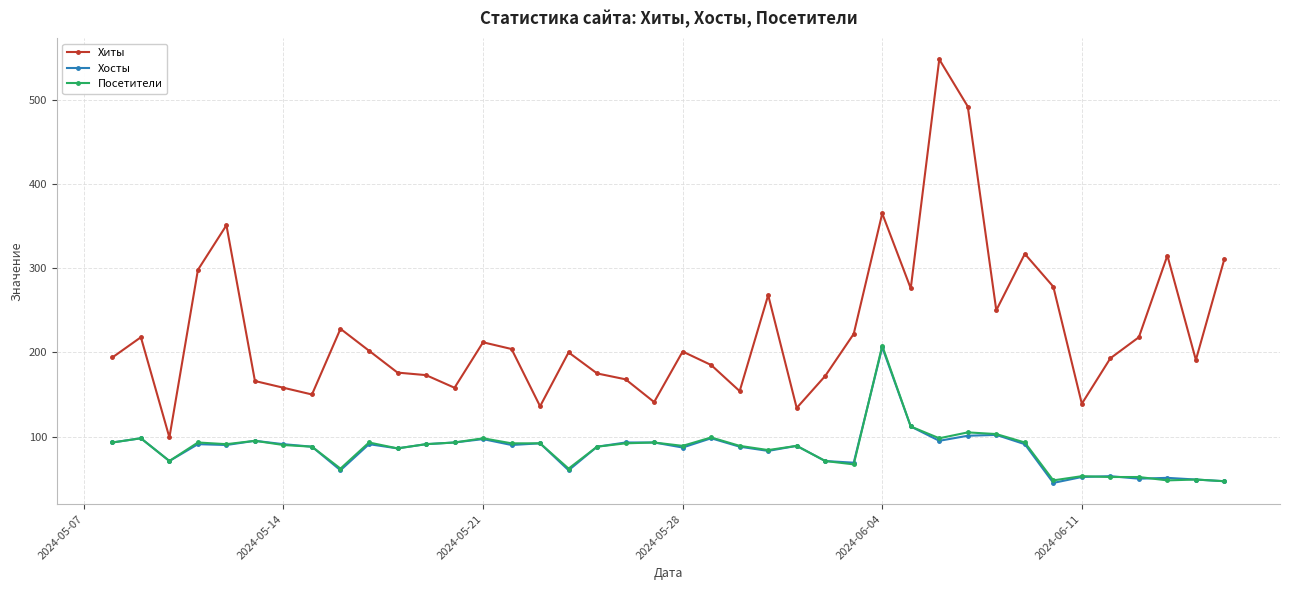

What are all the series names shown in the legend?

Хиты, Хосты, Посетители